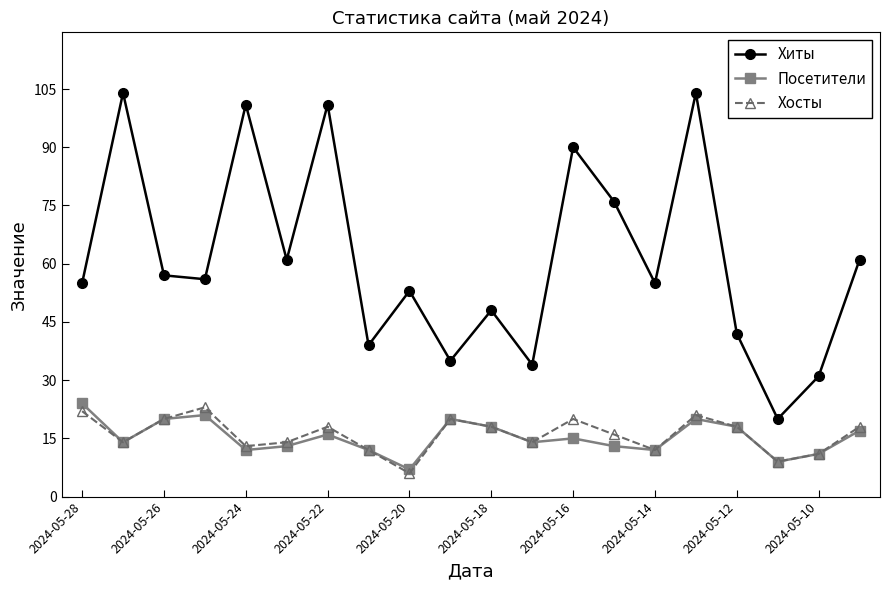

Which series has the largest range (max minus min)?

Хиты